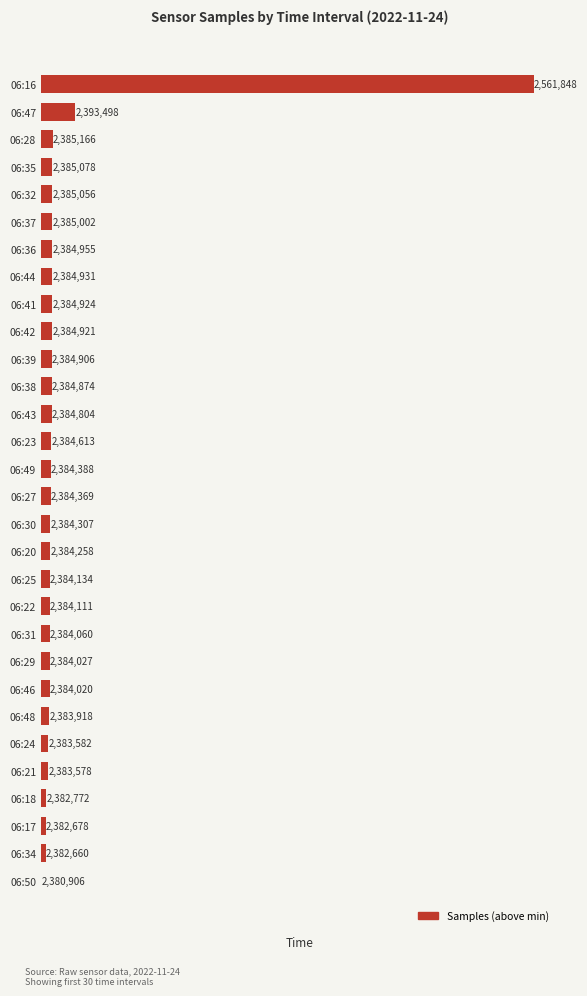

How many bars are there in total?

30